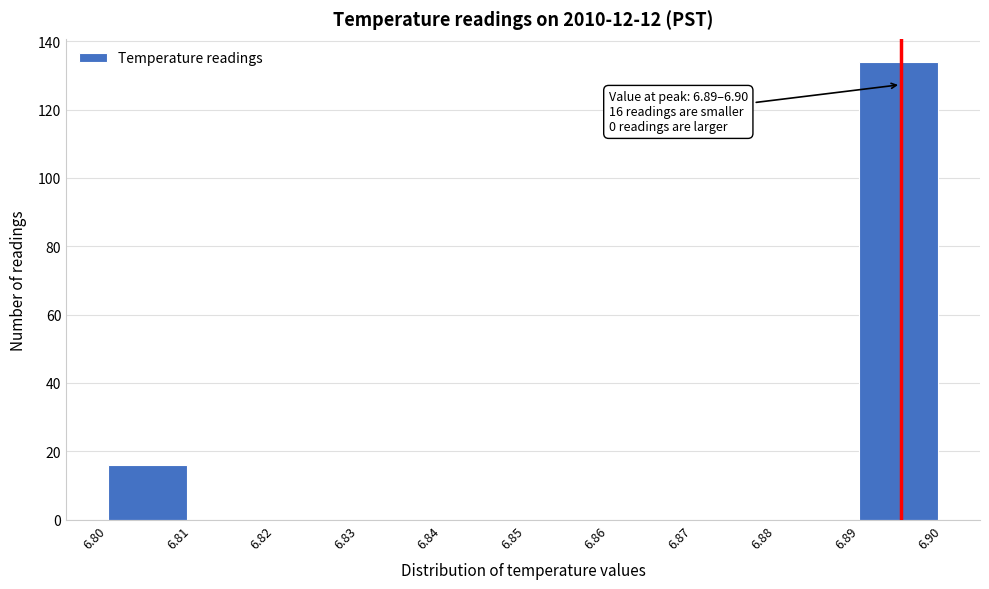

Which range on the x-axis has the tallest bar?

6.89 to 6.90